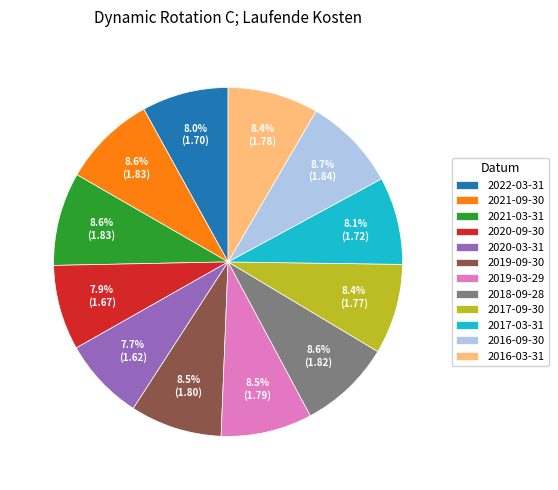

To the nearest percent, what is the combined percentage of 2021-09-30 and 2019-09-30?

17%